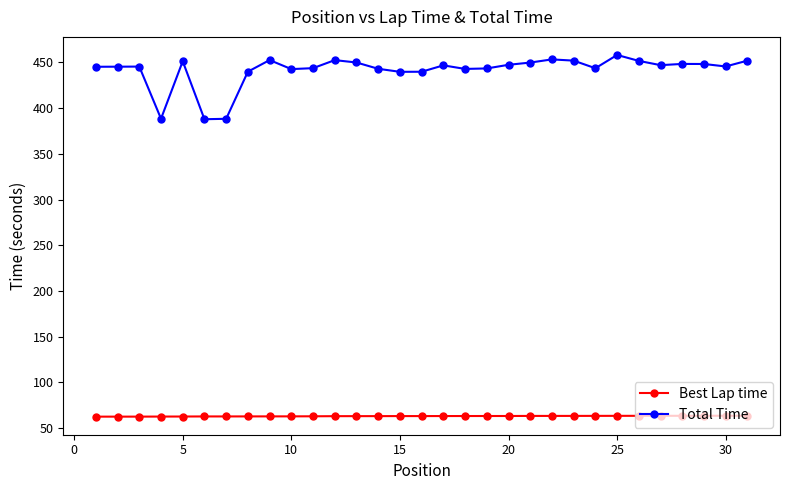

What is the average value of the Total Time series?

441.5